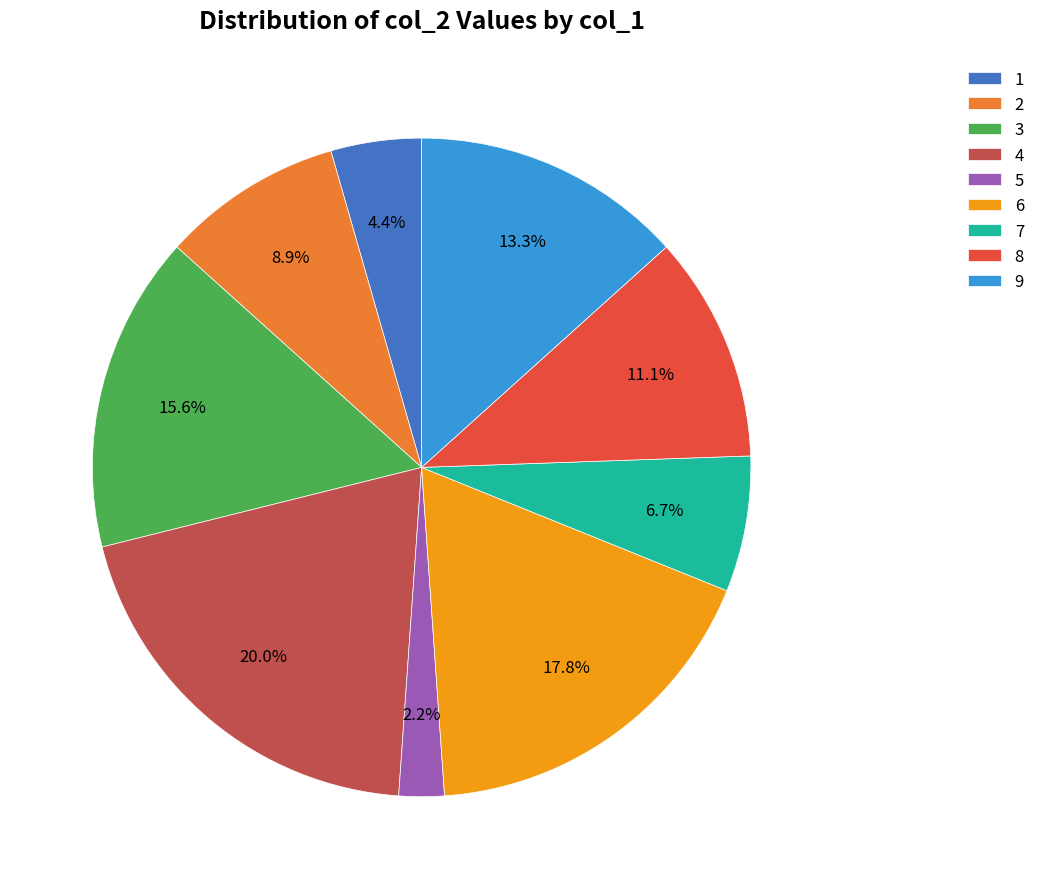

What percentage do 8 and 9 together represent?

24.4%